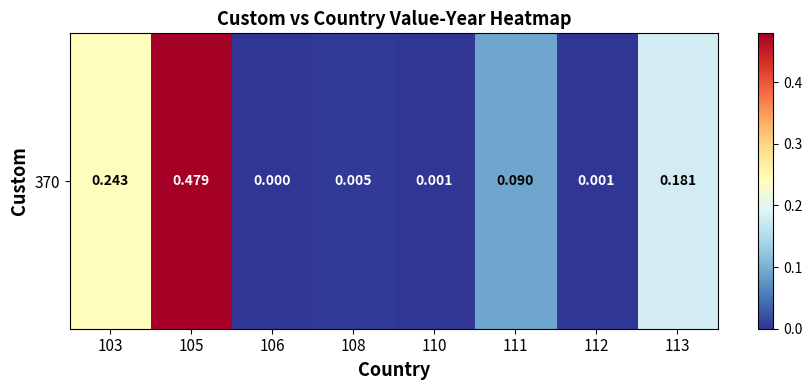

What is the difference between the values at 111 and 103?

0.2